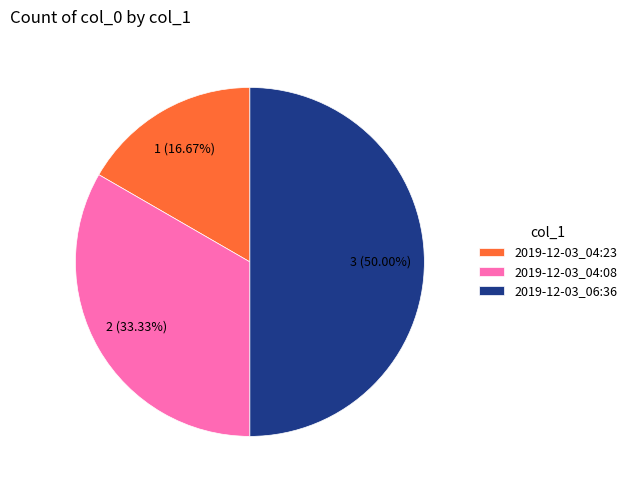

How many segments does this pie chart have?

3